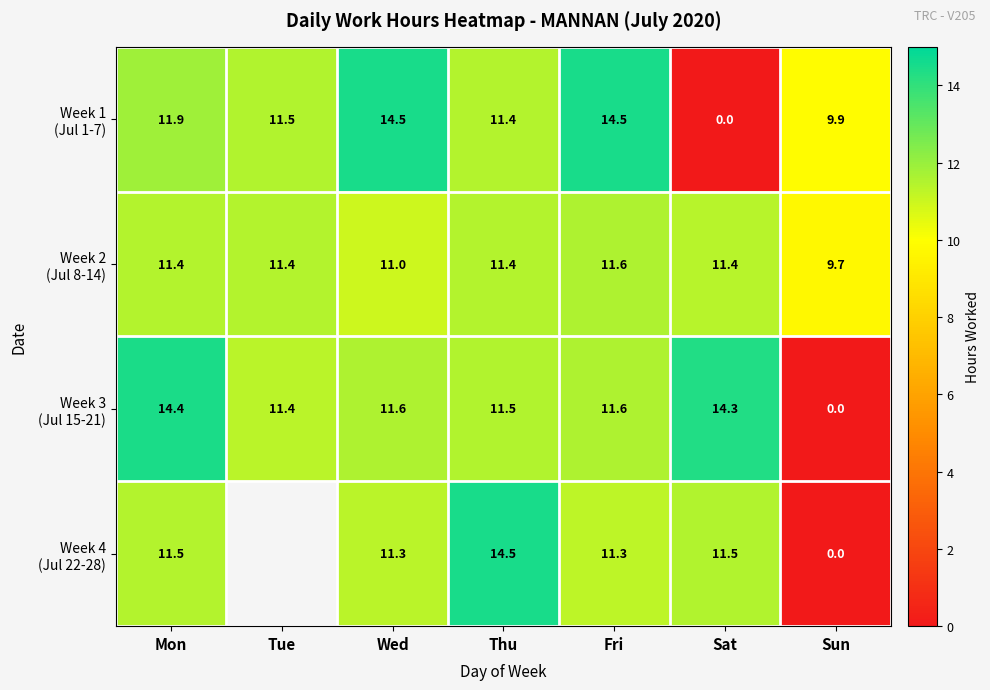

Is it true that Week 3 (Jul 15-21) equals 8.4 at Sat?

False